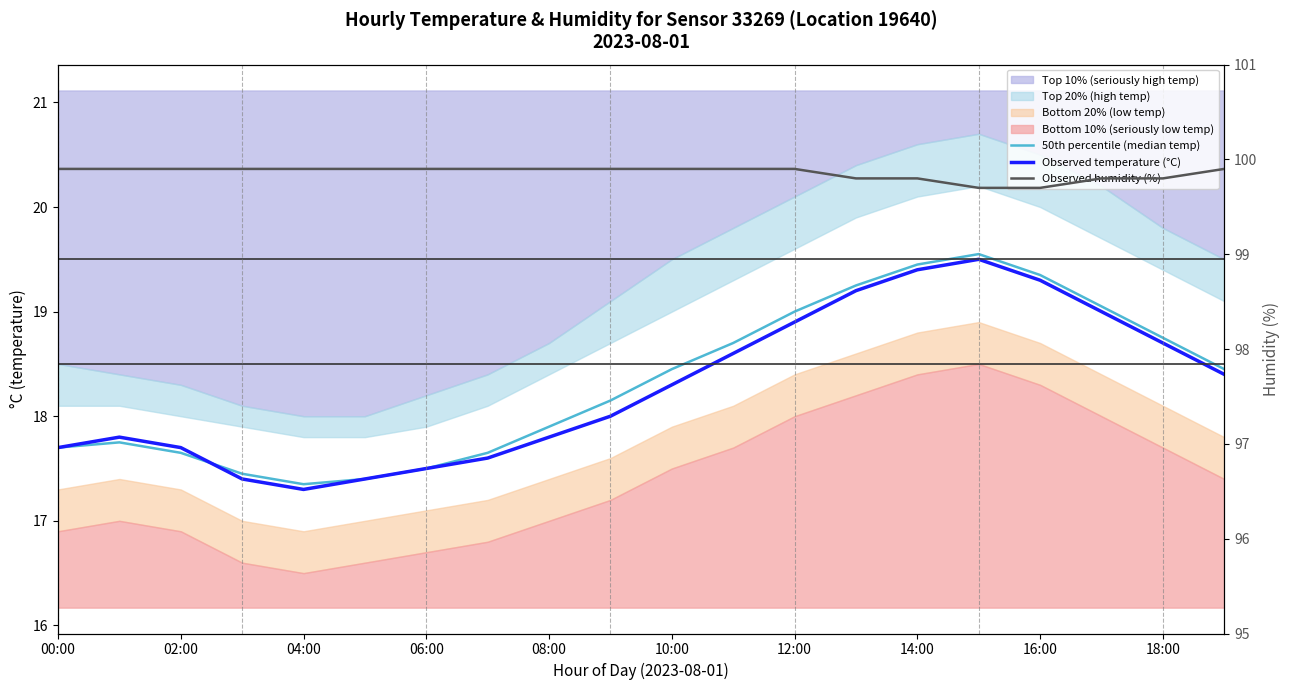

At 08:00, list the series in order from smallest to largest.

Observed temperature (°C), 50th percentile (median temp), Observed humidity (%)